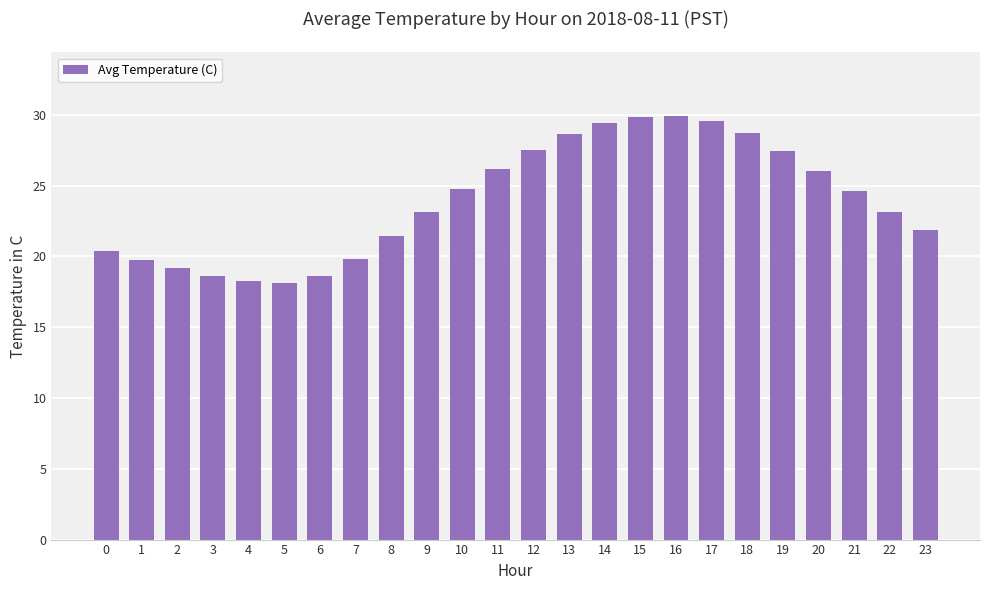

The value at 22 is 32.9. True or false?

False